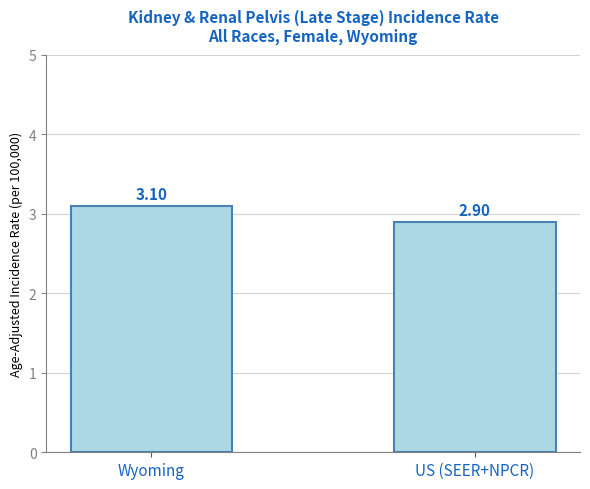

How many categories are shown in the chart?

2